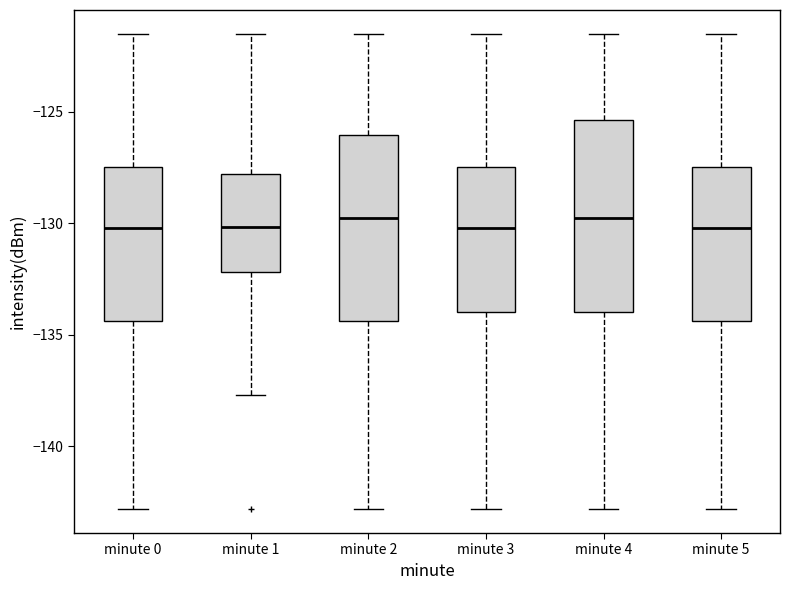

Reading left to right, read every box against the y-axis: the position of its median line, the range the box covers, and the ends of its whiskers. The values are not printed on the chart, so give them approximately, as read against the axis.

minute 0: median -130.0, box -134.5 to -127.5, whiskers -143.0 to -121.5
minute 1: median -130.0, box -132.0 to -128.0, whiskers -137.5 to -121.5
minute 2: median -130.0, box -134.5 to -126.0, whiskers -143.0 to -121.5
minute 3: median -130.0, box -134.0 to -127.5, whiskers -143.0 to -121.5
minute 4: median -130.0, box -134.0 to -125.5, whiskers -143.0 to -121.5
minute 5: median -130.0, box -134.5 to -127.5, whiskers -143.0 to -121.5